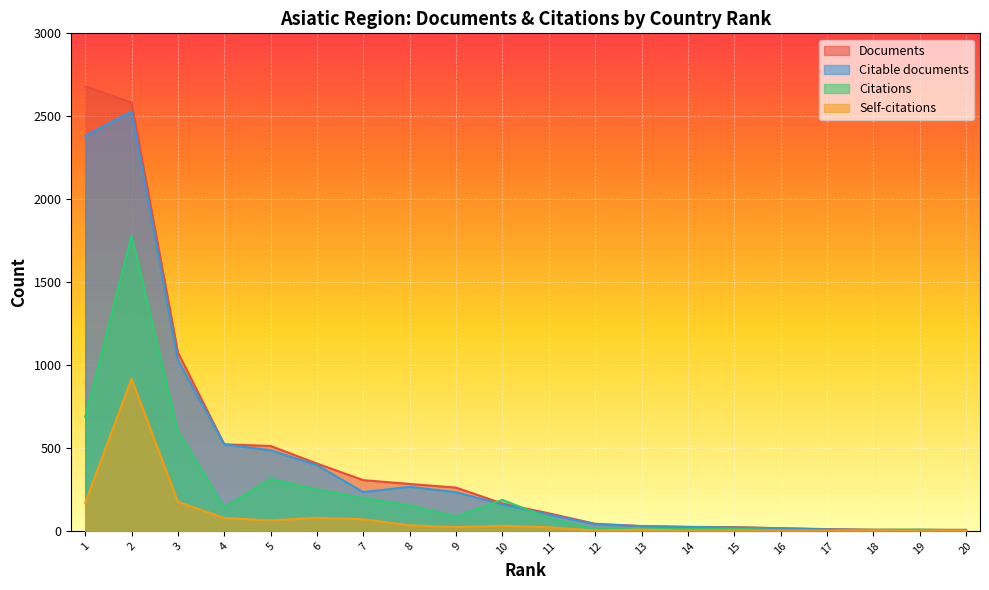

What is the value of the Documents point at the 9th from the left?

261